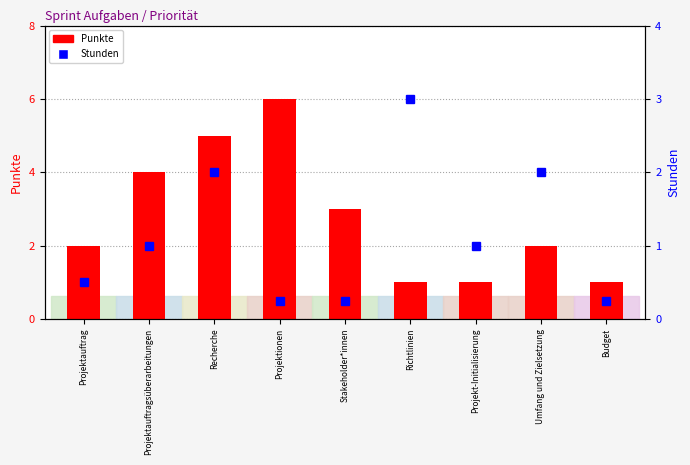

Rank the series at Umfang und Zielsetzung from lowest to highest value.

Punkte, Stunden